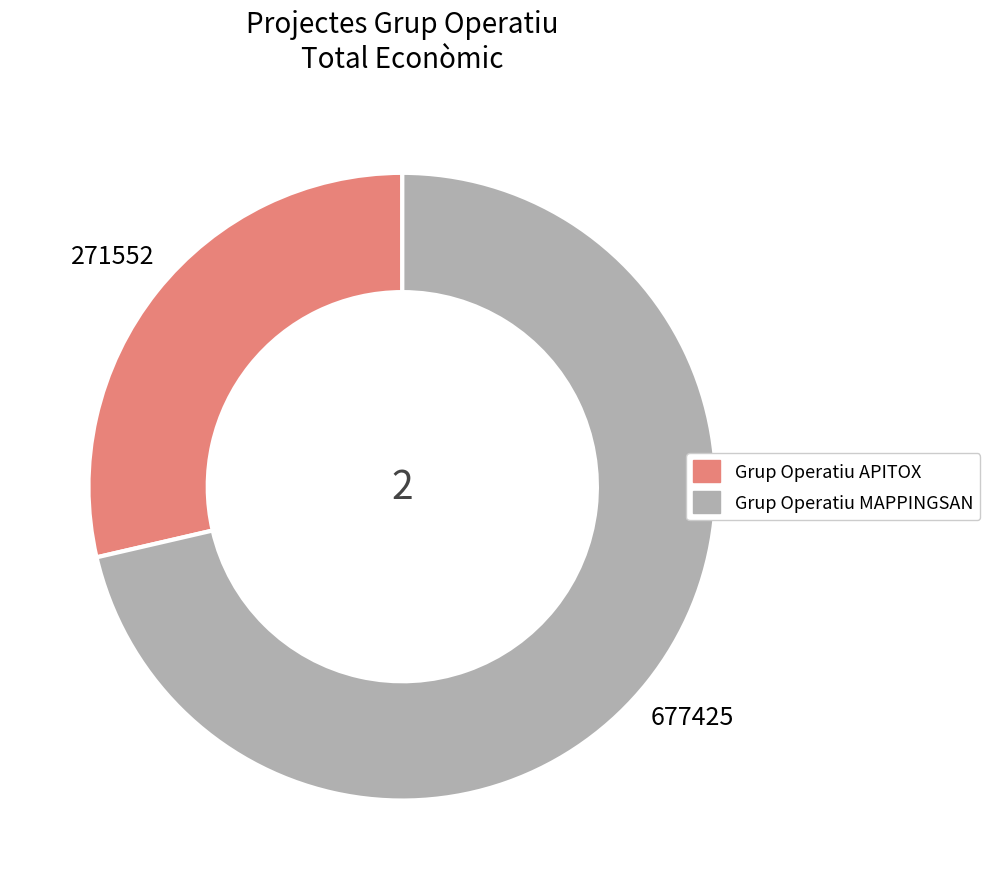

Which has a higher value, Grup Operatiu MAPPINGSAN or Grup Operatiu APITOX?

Grup Operatiu MAPPINGSAN